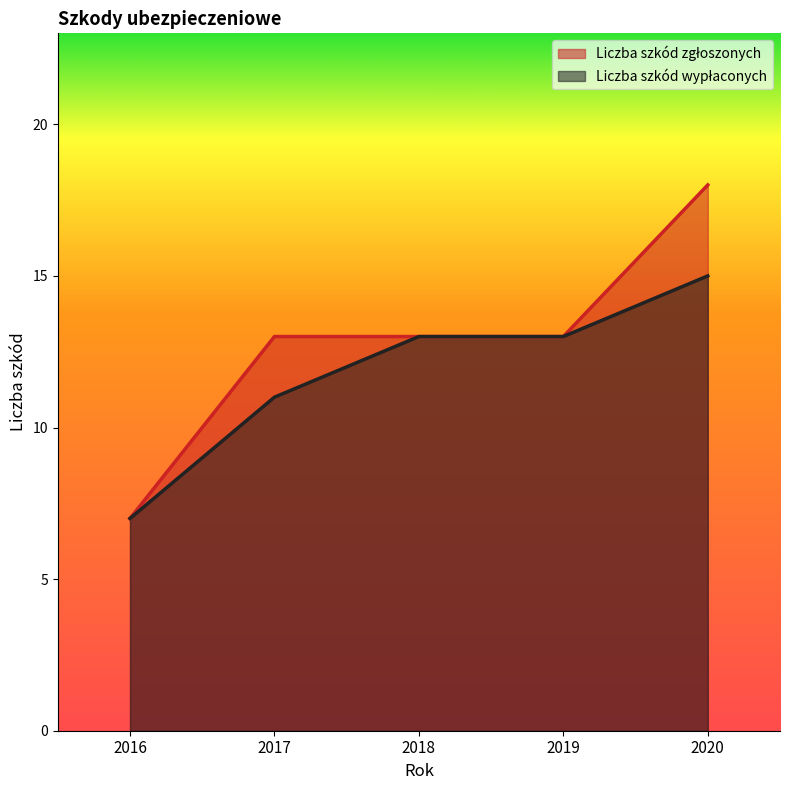

What is the value of the Liczba szkód wypłaconych point at the 3rd from the left?

13